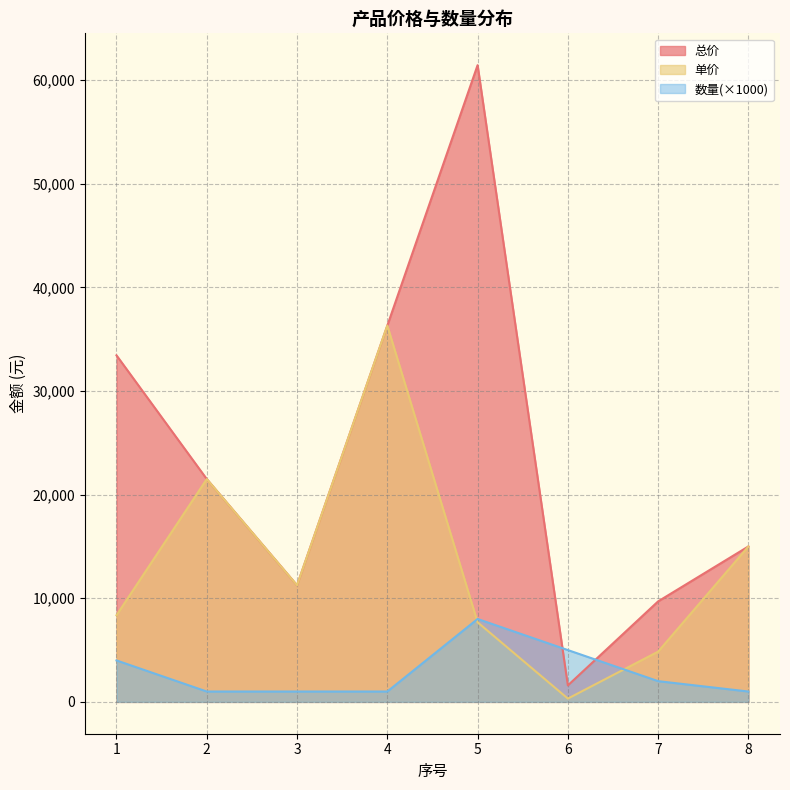

At how many categories does at least one series exceed 17548?

4